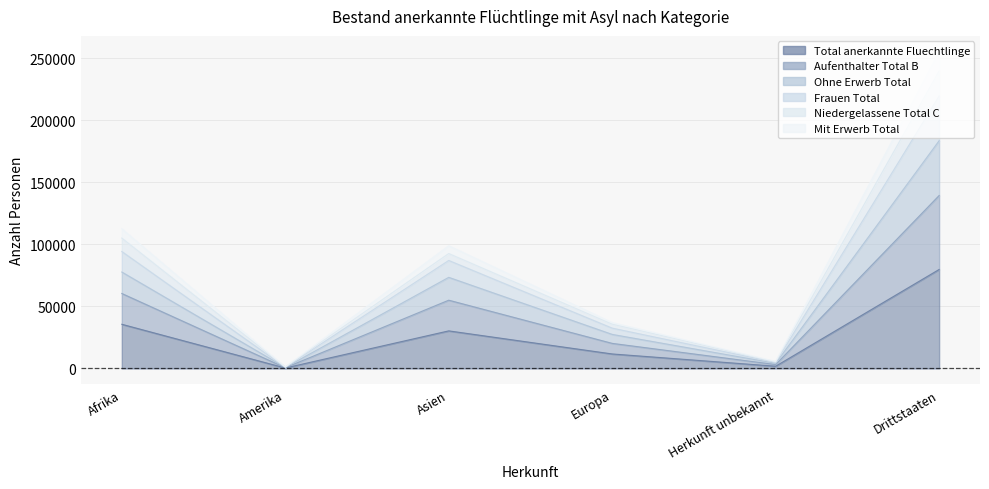

True or false: Frauen Total has more than 1 points higher than both neighbors.

False